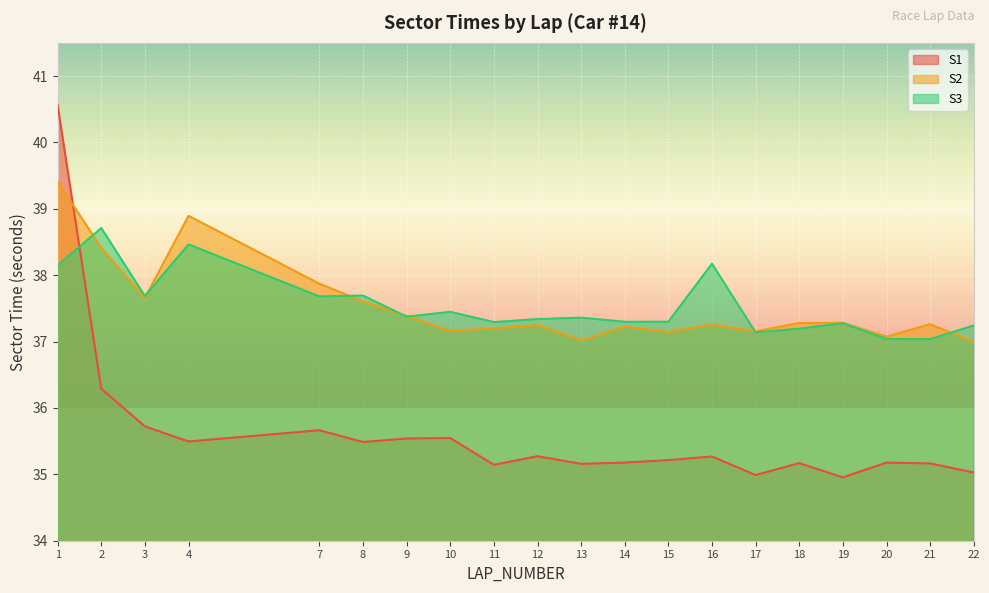

What is the difference between the highest and lowest values at 20?

1.9